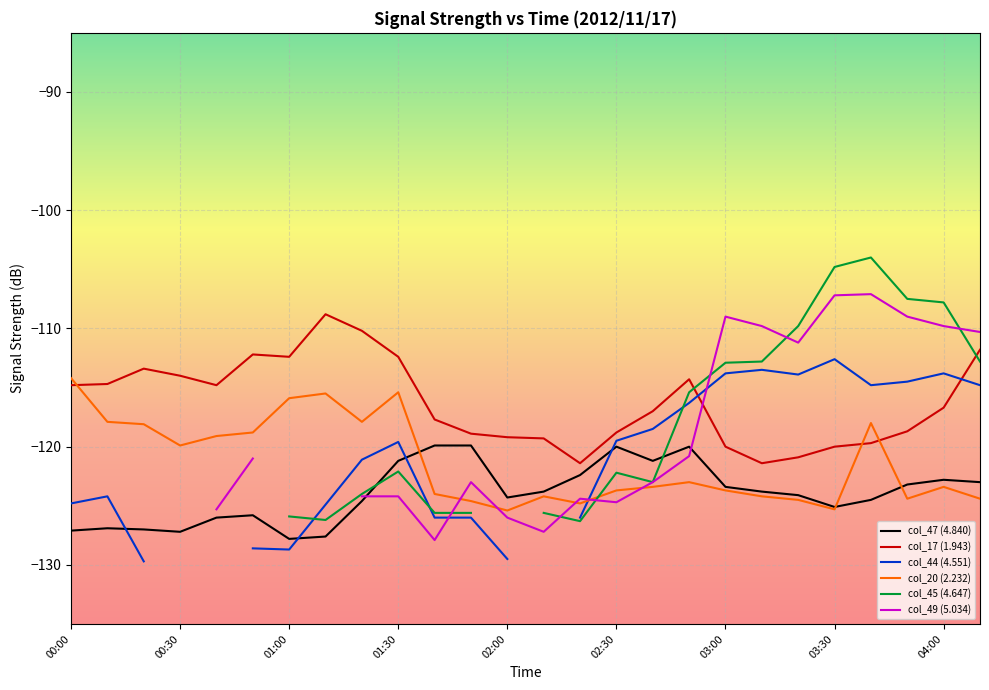

How many categories are shown in the chart?

26